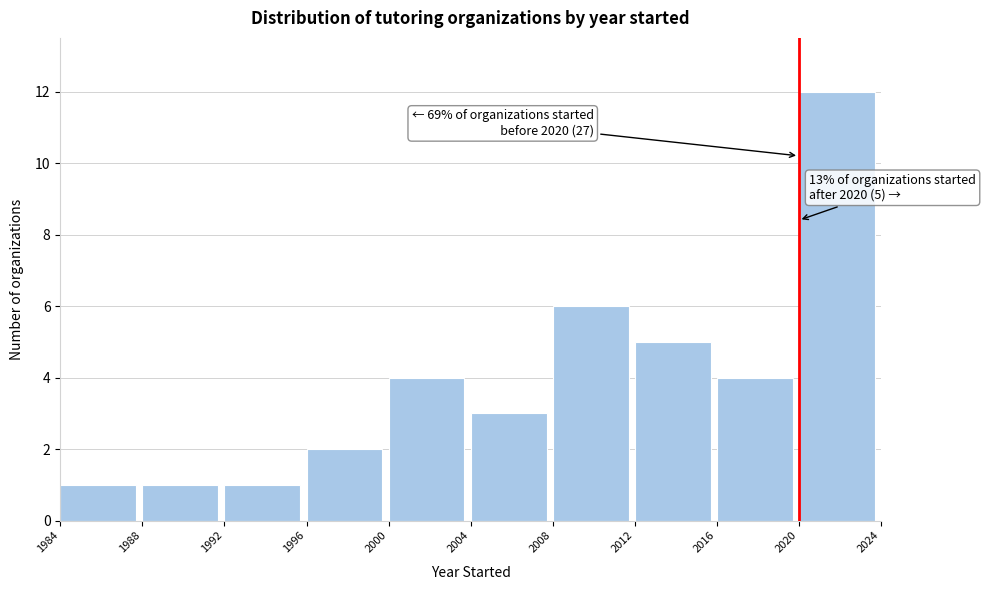

Over which range of the x-axis is the bar tallest?

2020 to 2024